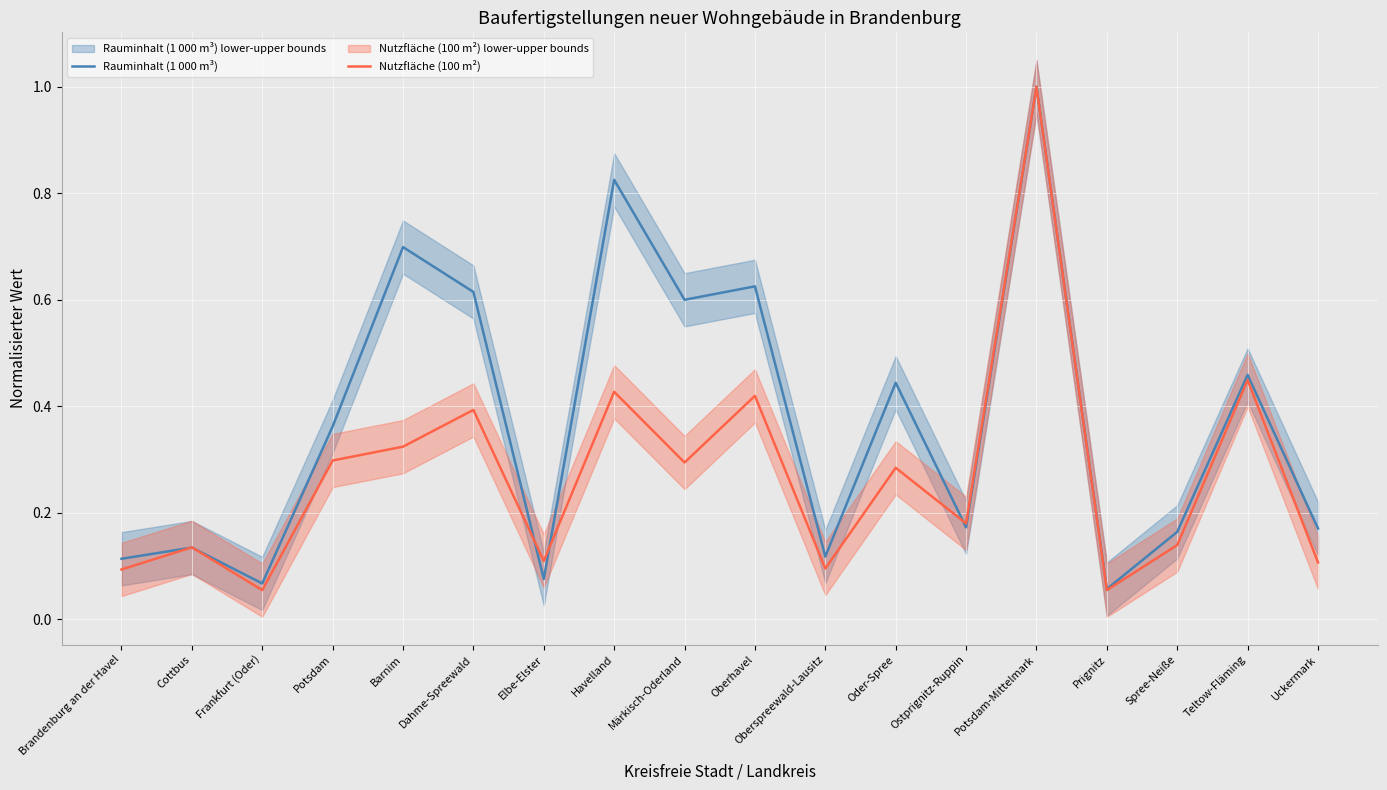

At which label does Nutzfläche (100 m²) reach its minimum?

Frankfurt (Oder)